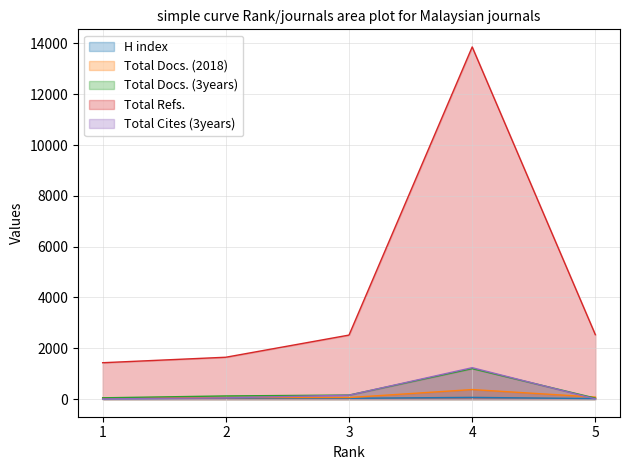

Which series has the largest range (max minus min)?

Total Refs.